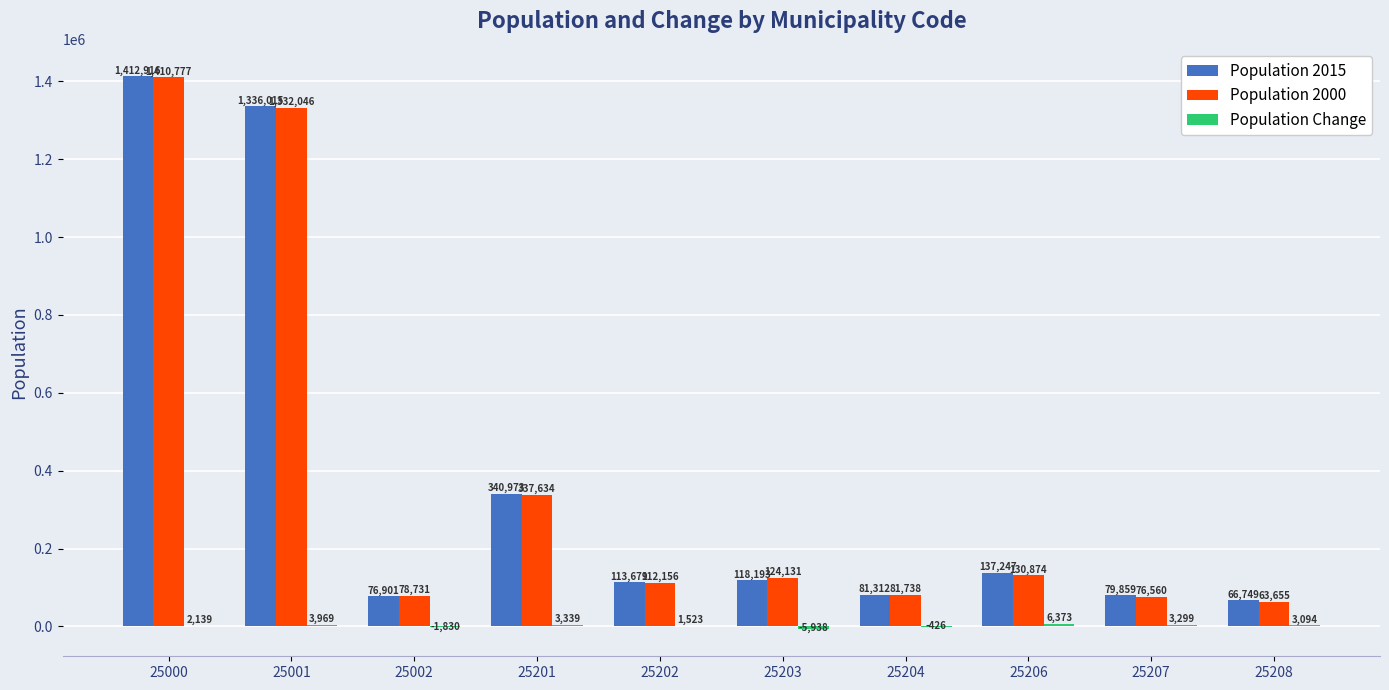

Which series has the largest total across all categories?

Population 2015